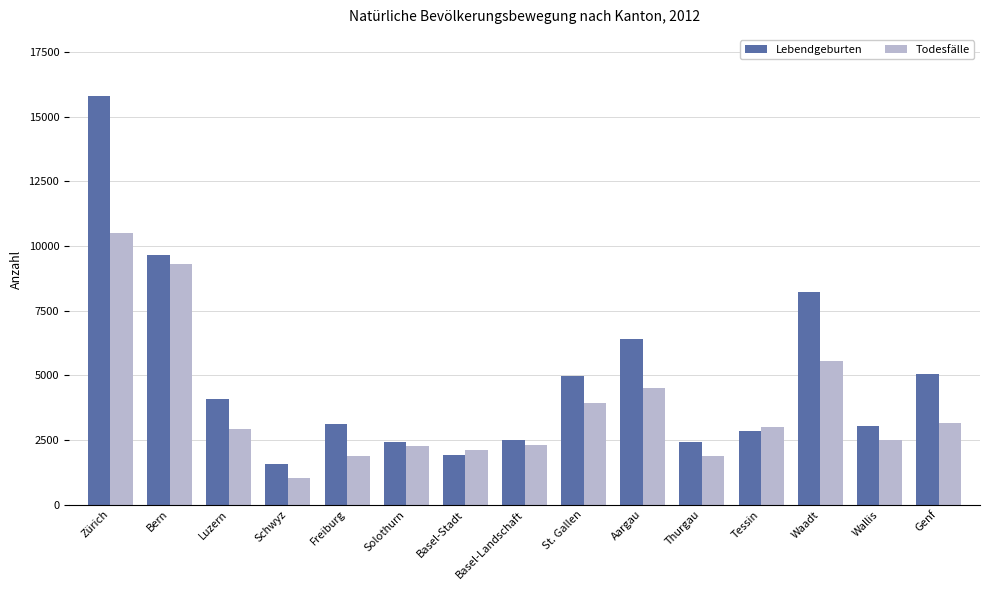

What is the maximum value for Todesfälle?

10500